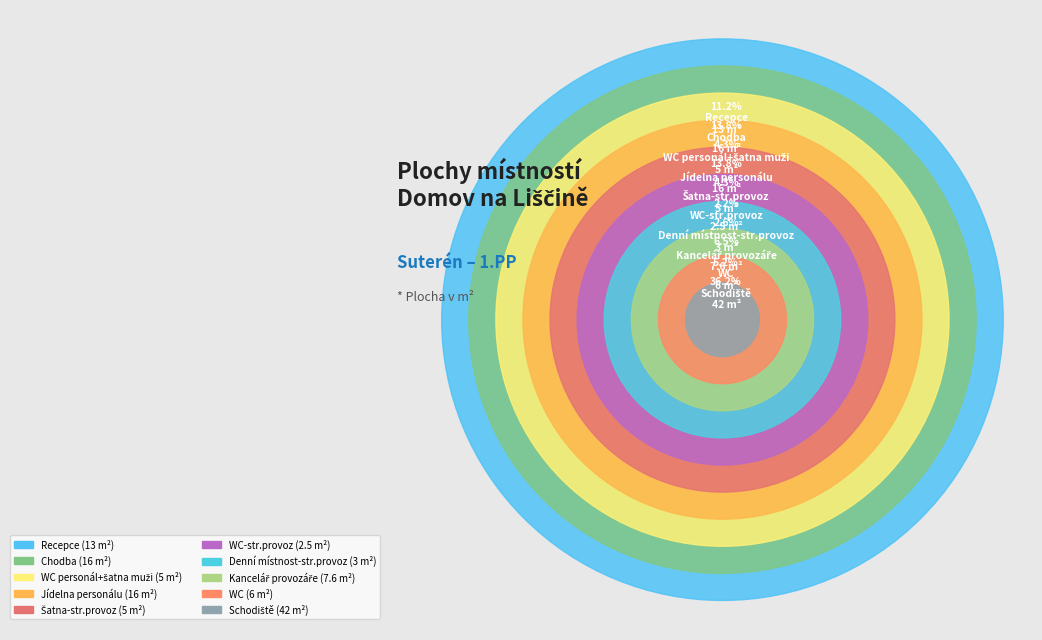

Does Recepce account for over 50% of the chart?

No